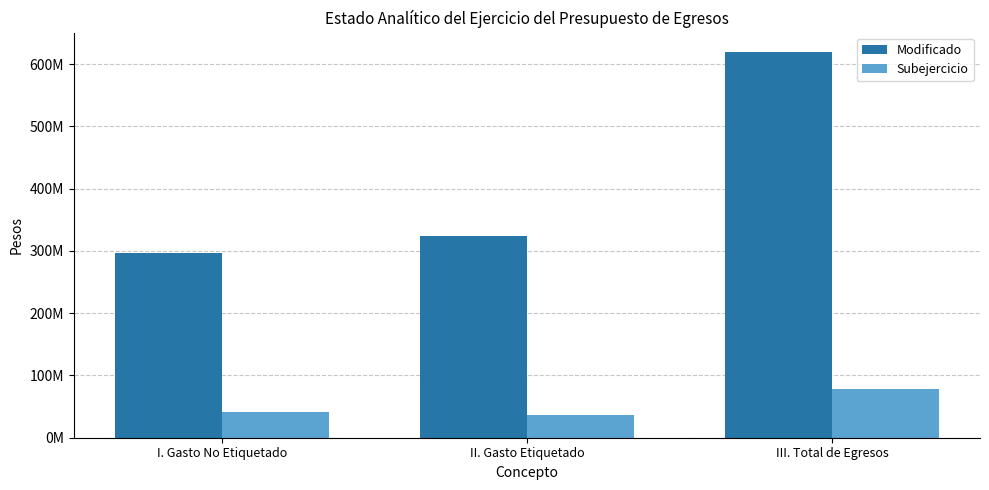

Rank the series at I. Gasto No Etiquetado from highest to lowest value.

Modificado, Subejercicio